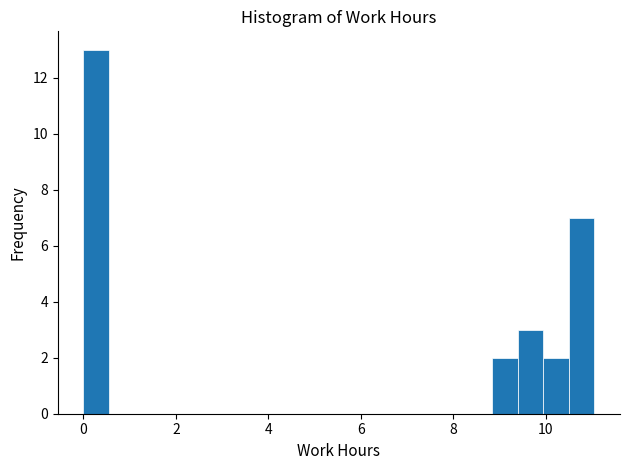

Read against the x-axis, roughly where is the centre of the tallest bar?

0.2